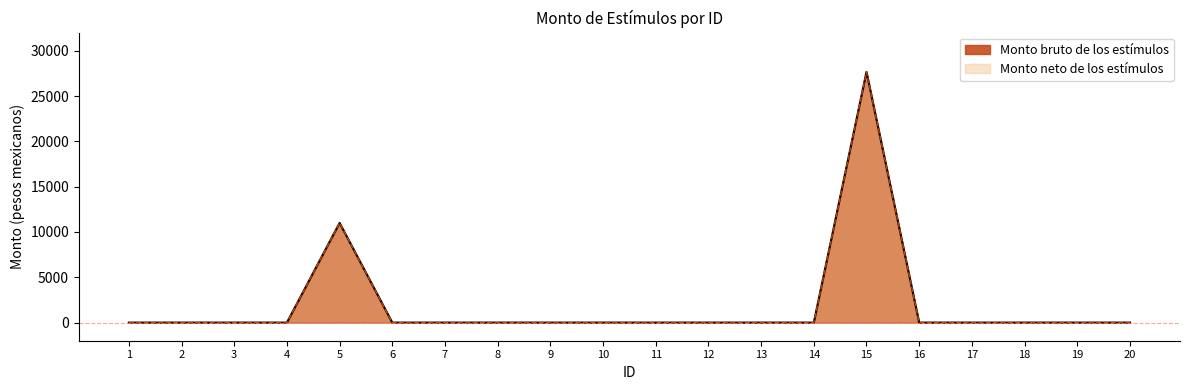

Between 4 and 17, which is larger?

4